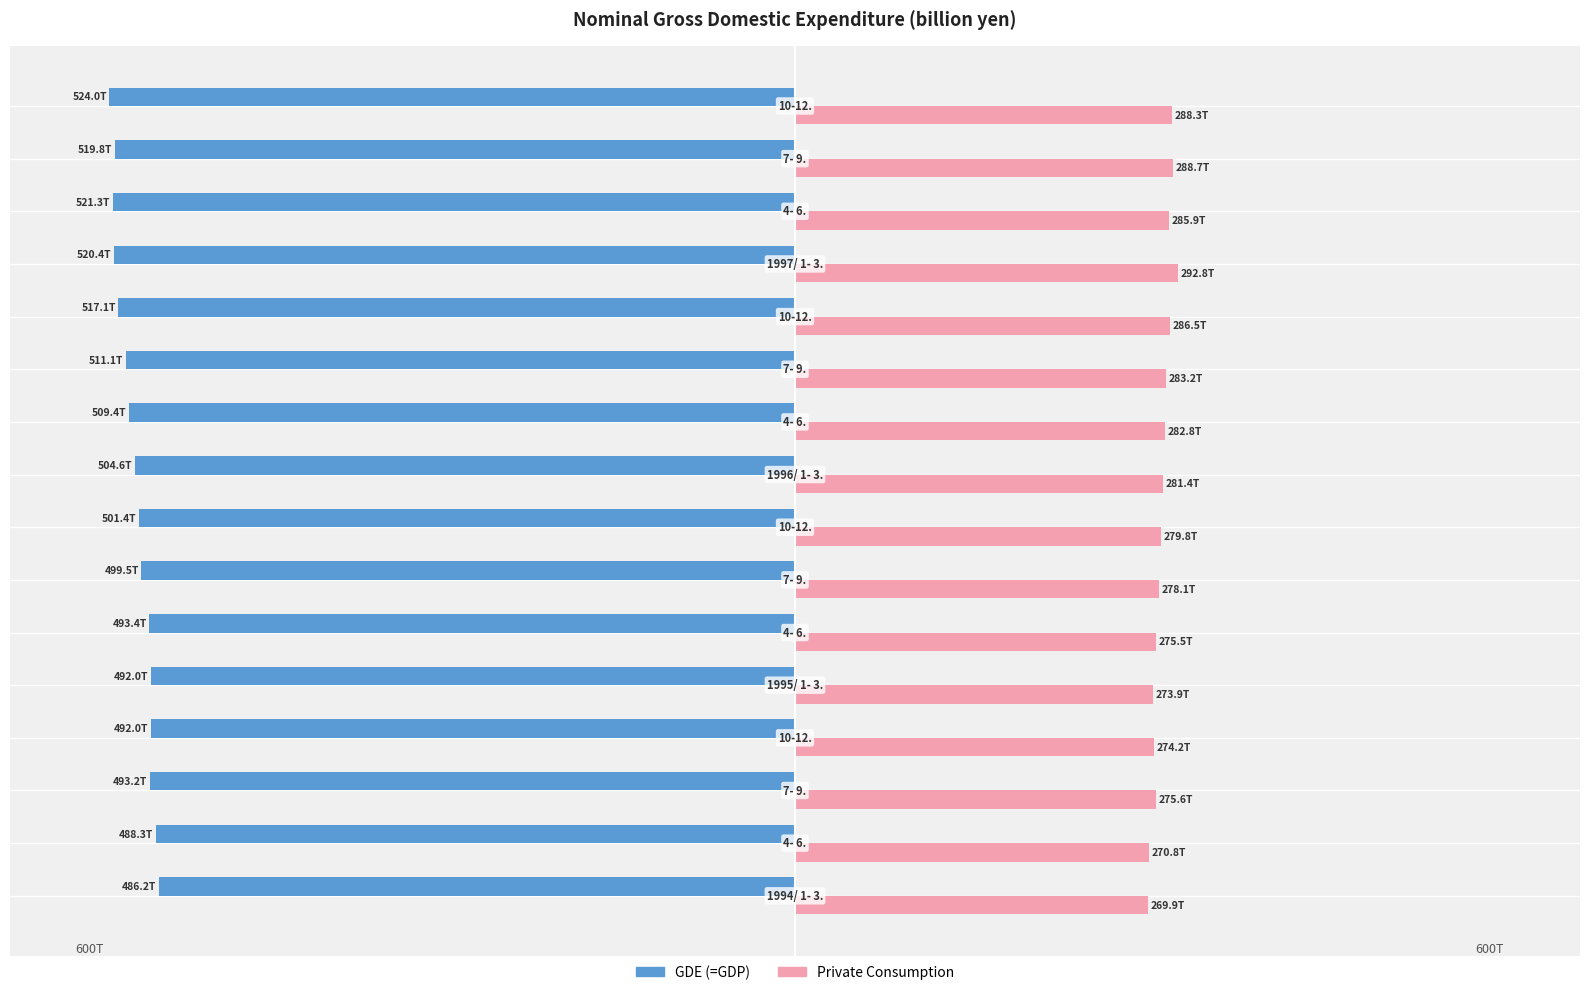

What are all the series names shown in the legend?

GDE (=GDP), Private Consumption